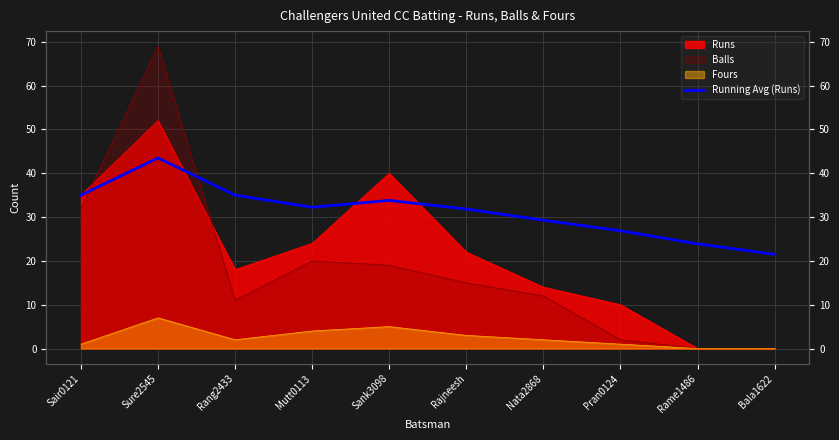

How many interior local valleys (lower than both neighbors) does the data have?

1